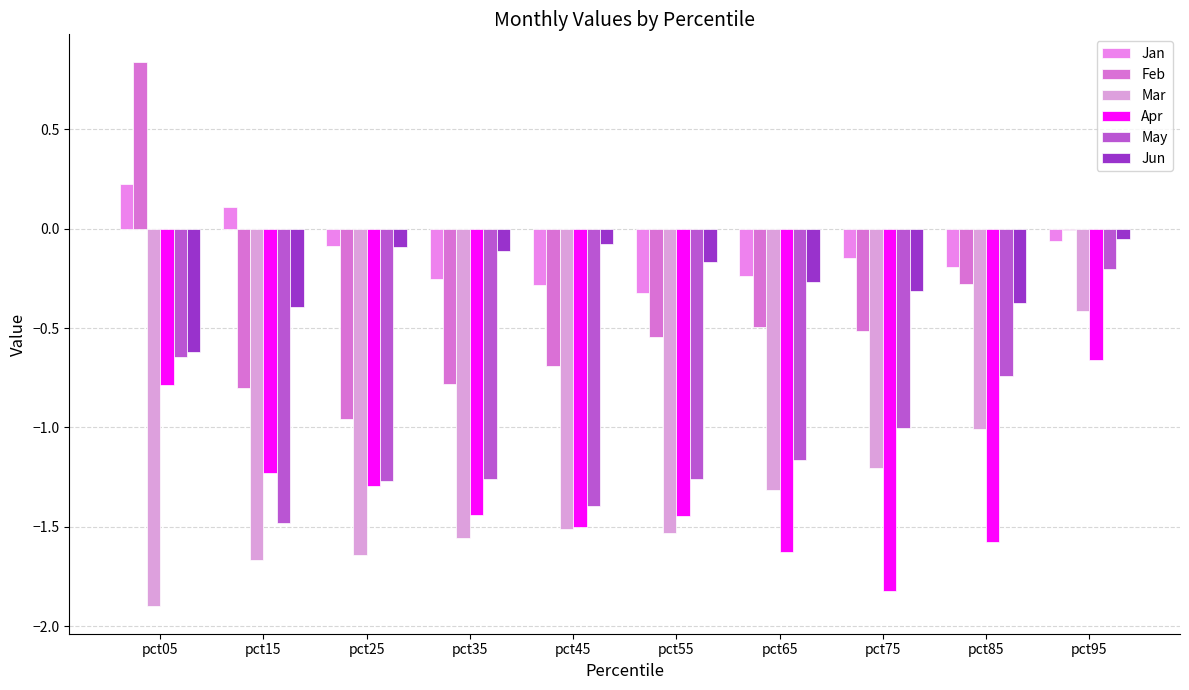

How many data points does each series have?

10